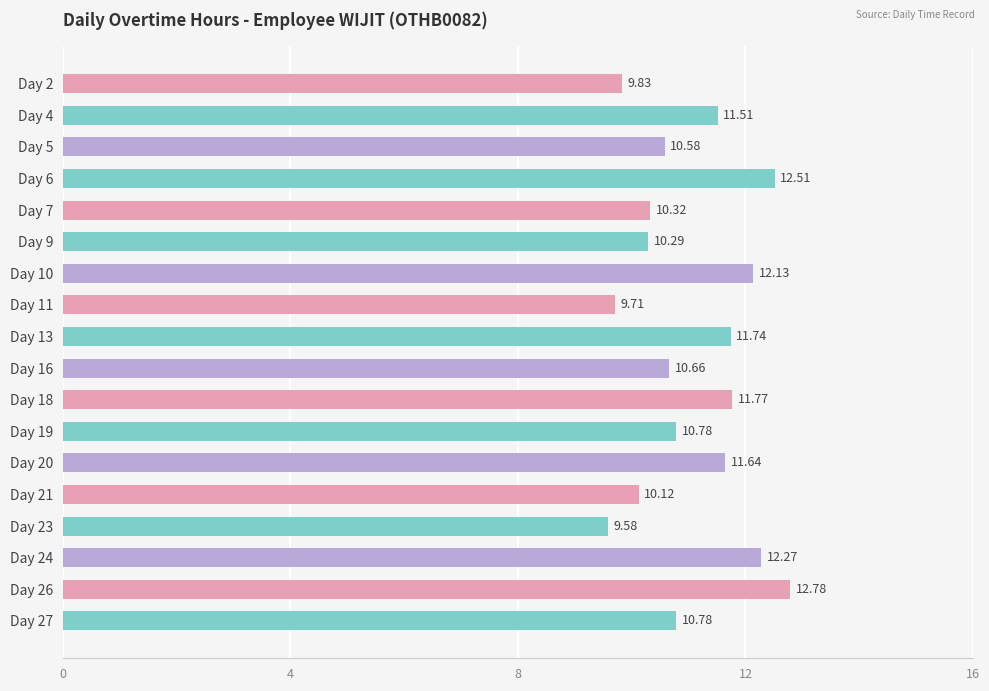

What is the difference between the maximum and minimum values?

3.2